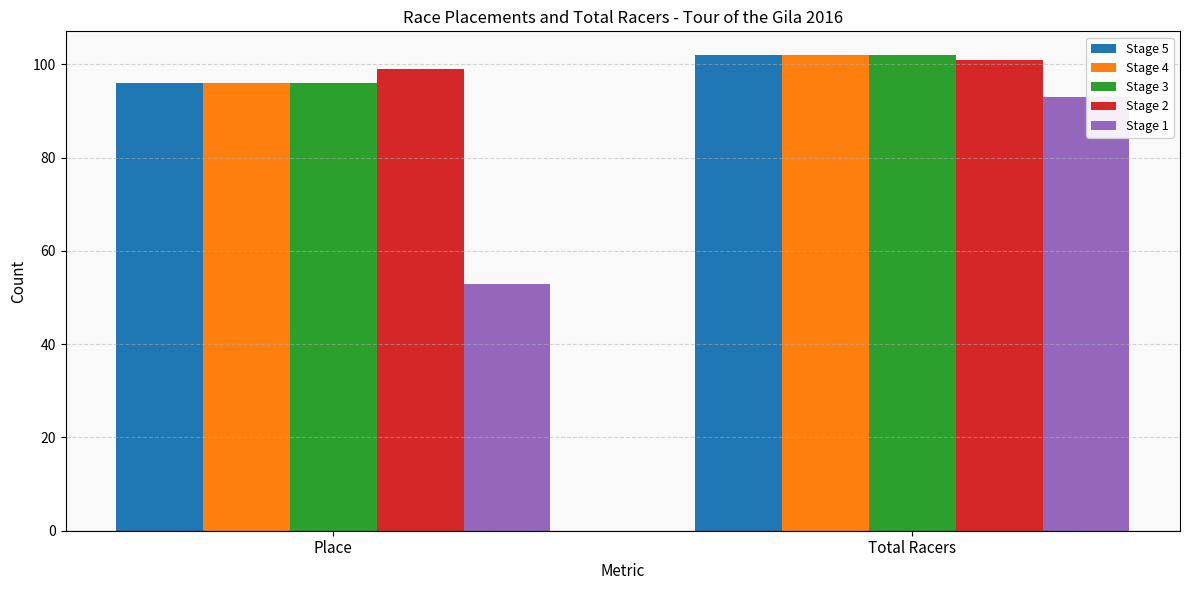

Which label corresponds to the largest value in the chart?

Total Racers